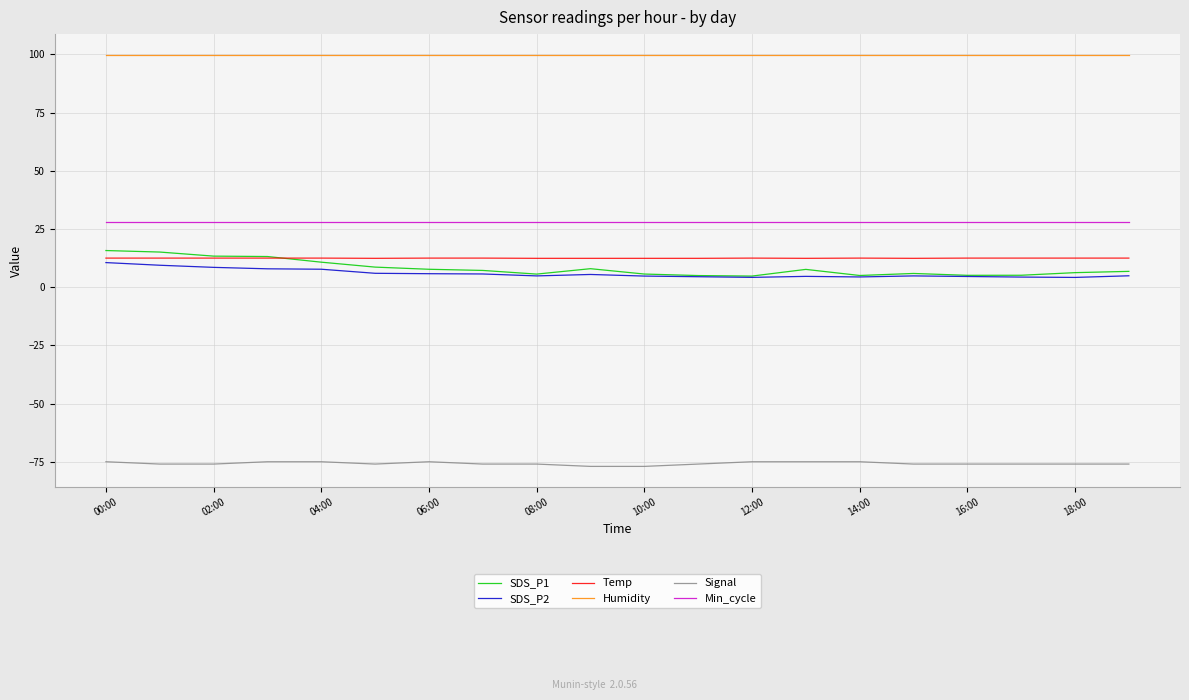

Count the number of categories in the chart.

20